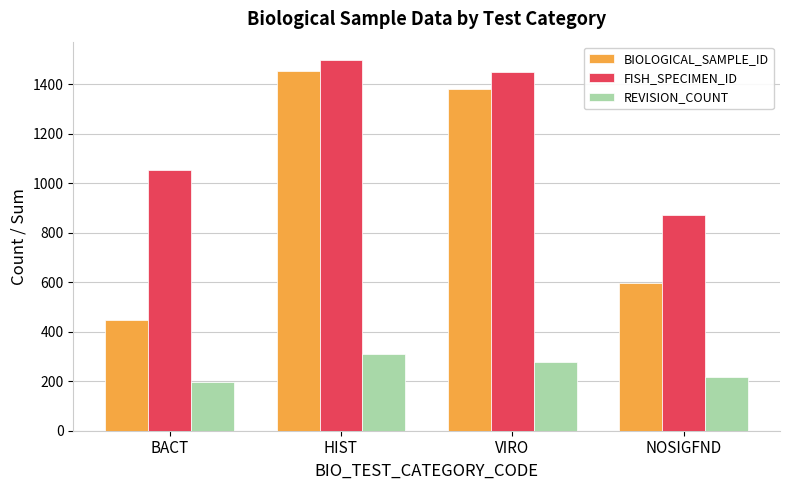

How many values in the FISH_SPECIMEN_ID series are below 1452?

2